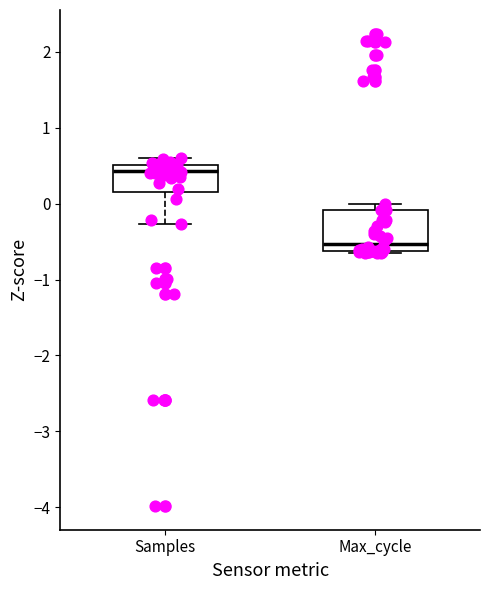

Where is the lower edge of the box for Max_cycle on the y-axis? The values are not printed on the chart, so give them approximately, as read against the axis.

-0.6